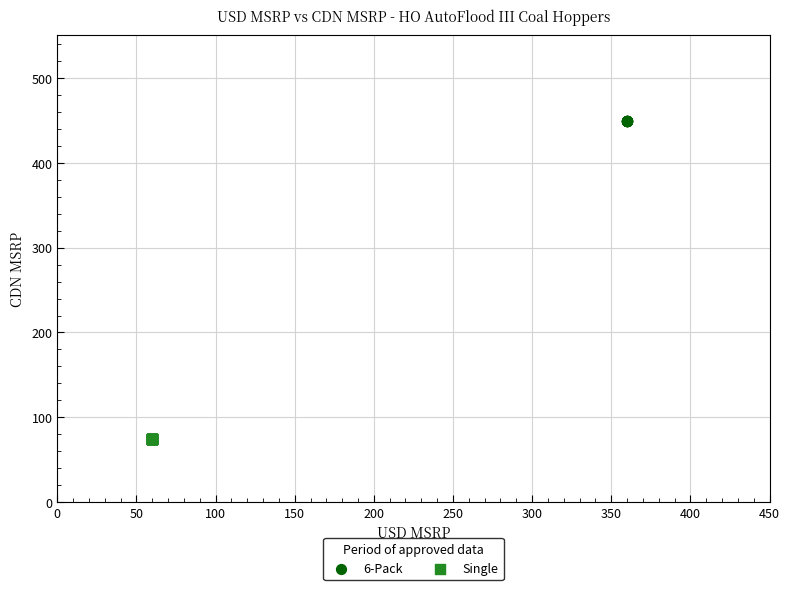

Which series reaches the minimum Y coordinate?

Single